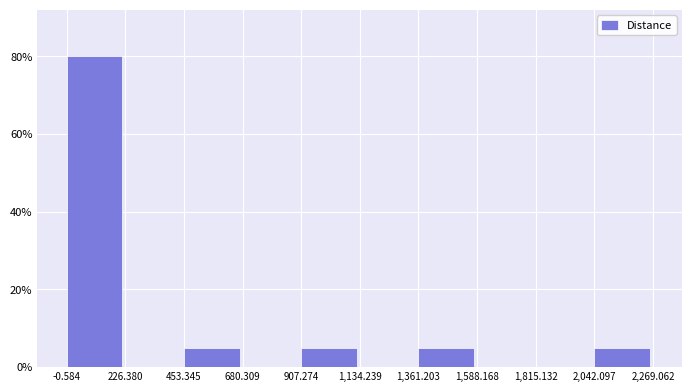

Are the bars horizontal?

No